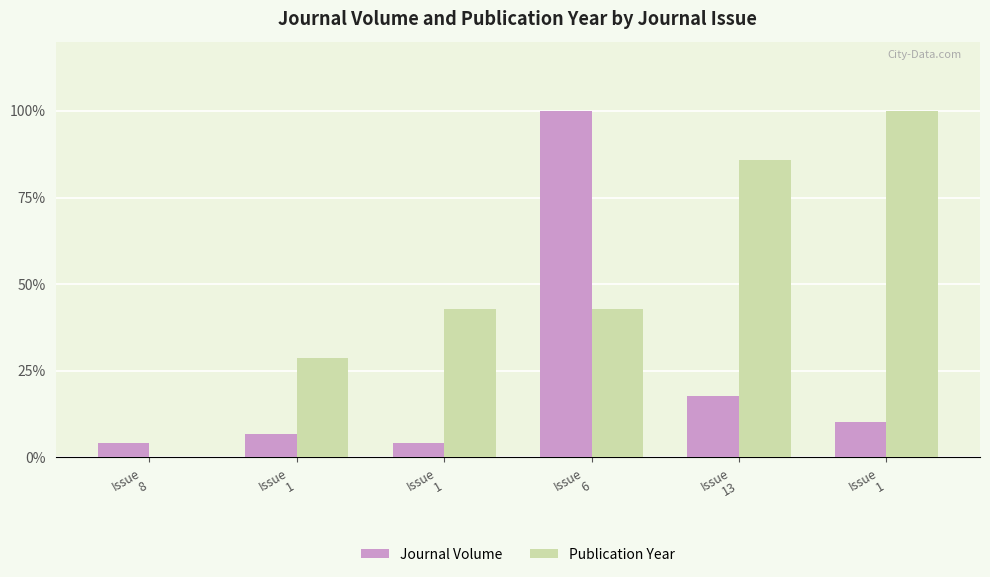

How many distinct data groups are displayed?

2